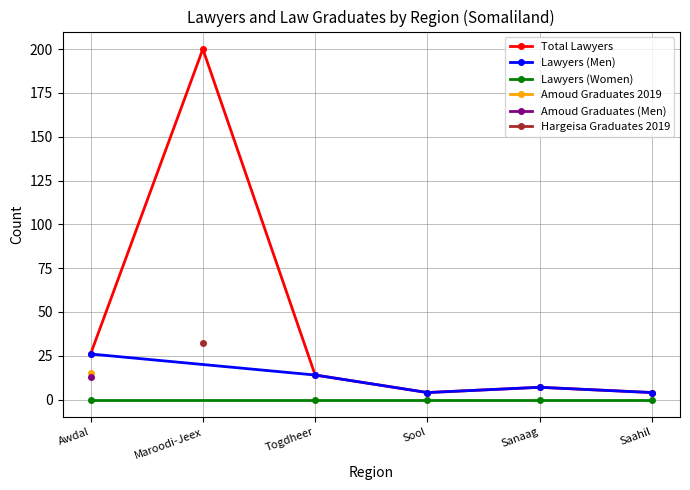

In Lawyers (Men), how many points are lower than both neighbors (excluding endpoints)?

1